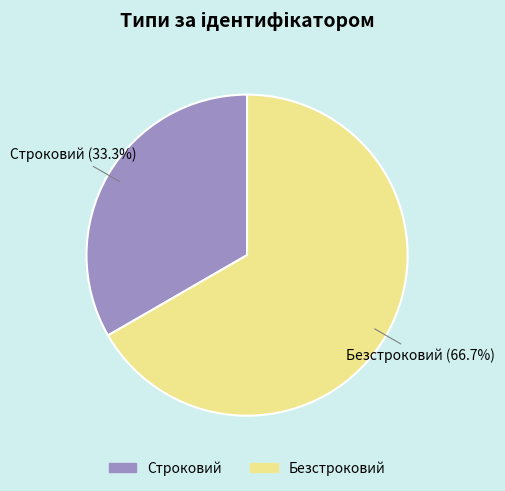

How many segments does this pie chart have?

2